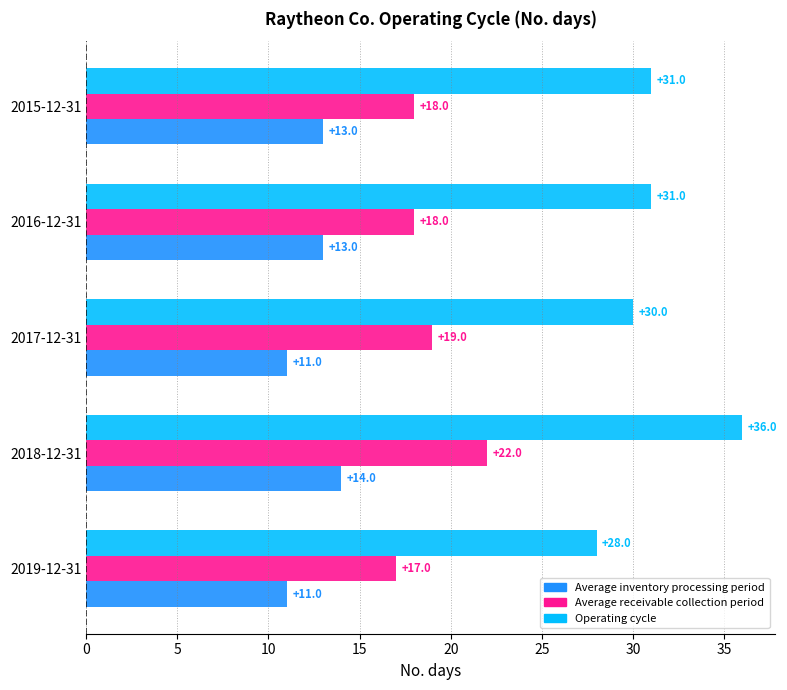

At which category is the sum across all series the highest?

2018-12-31